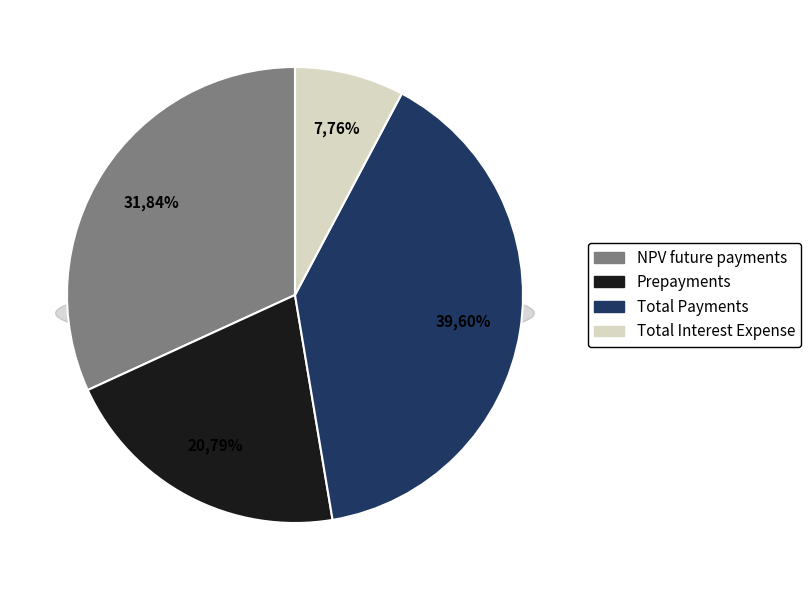

Which has a higher value, Total Payments or Total Interest Expense?

Total Payments